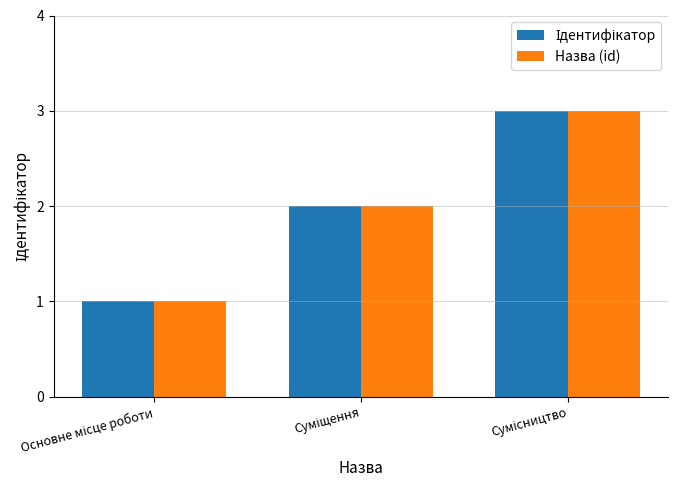

What is the sum of all Назва (id) values?

6